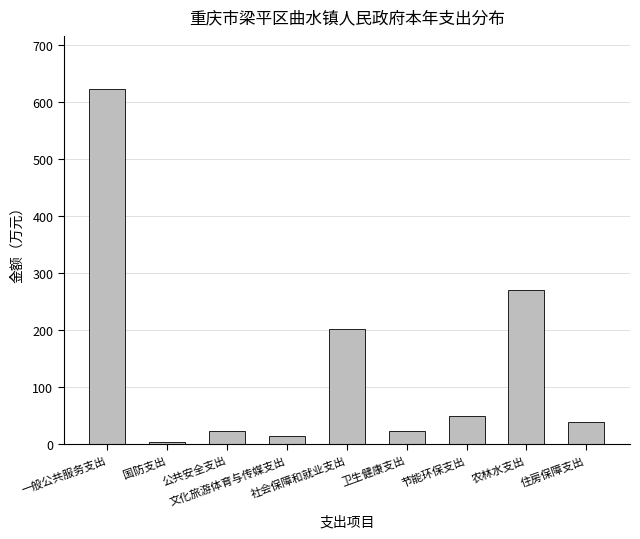

What is the difference between the values at 节能环保支出 and 文化旅游体育与传媒支出?

35.0